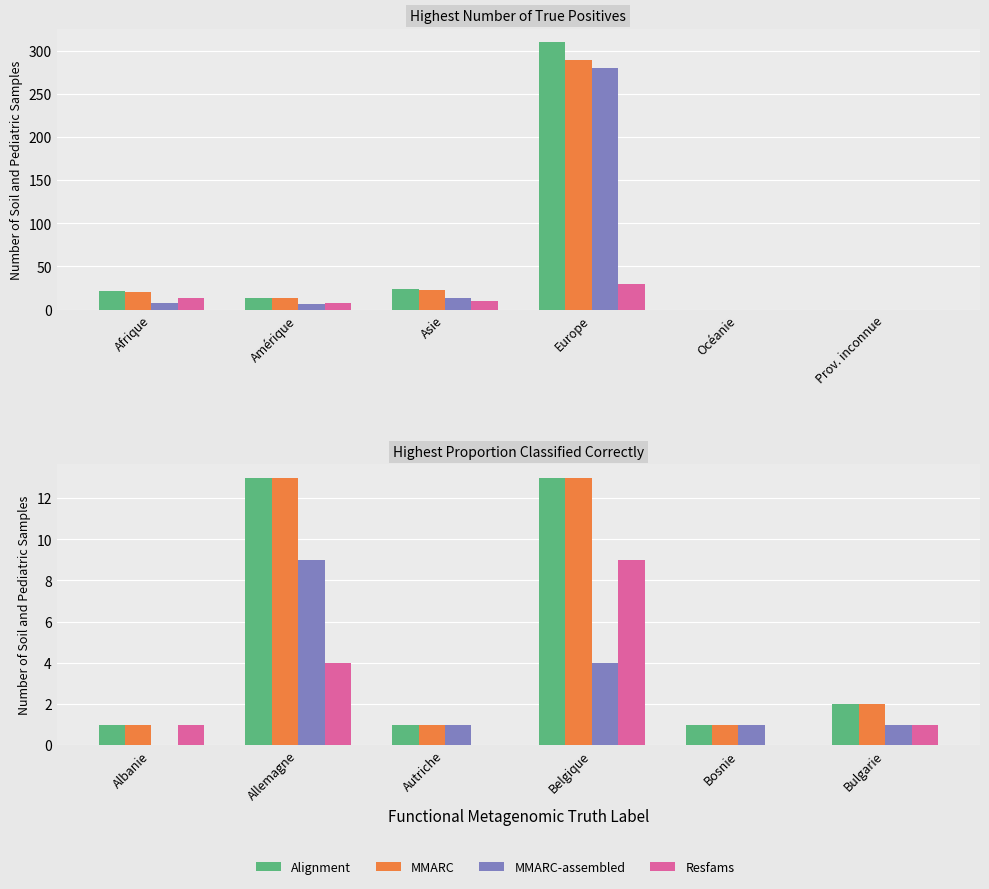

The value of Resfams at Albanie is 1. True or false?

False